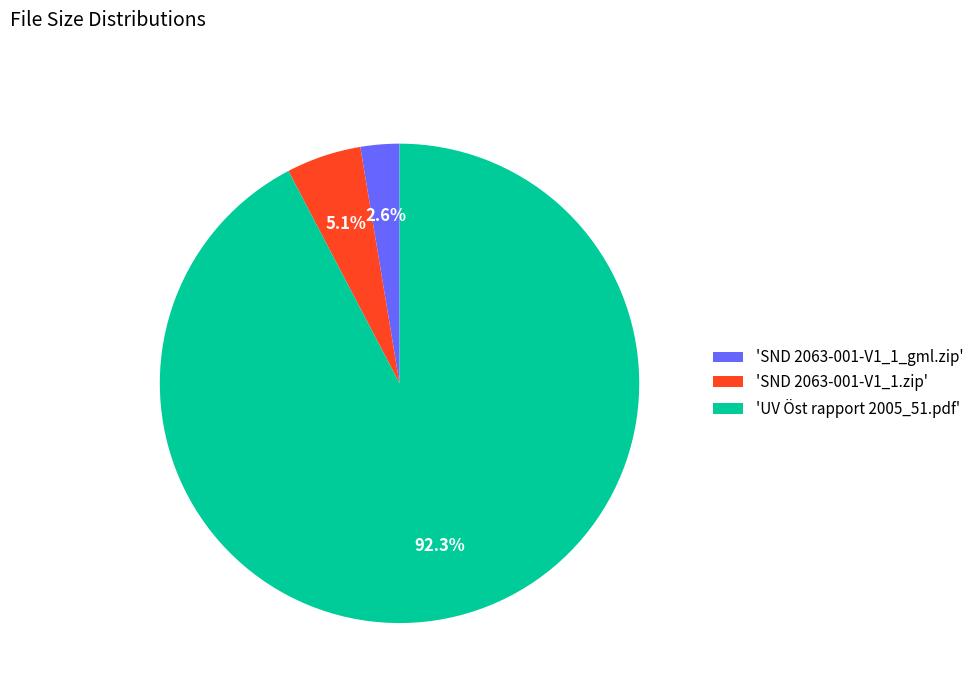

Count the number of slices in the pie.

3